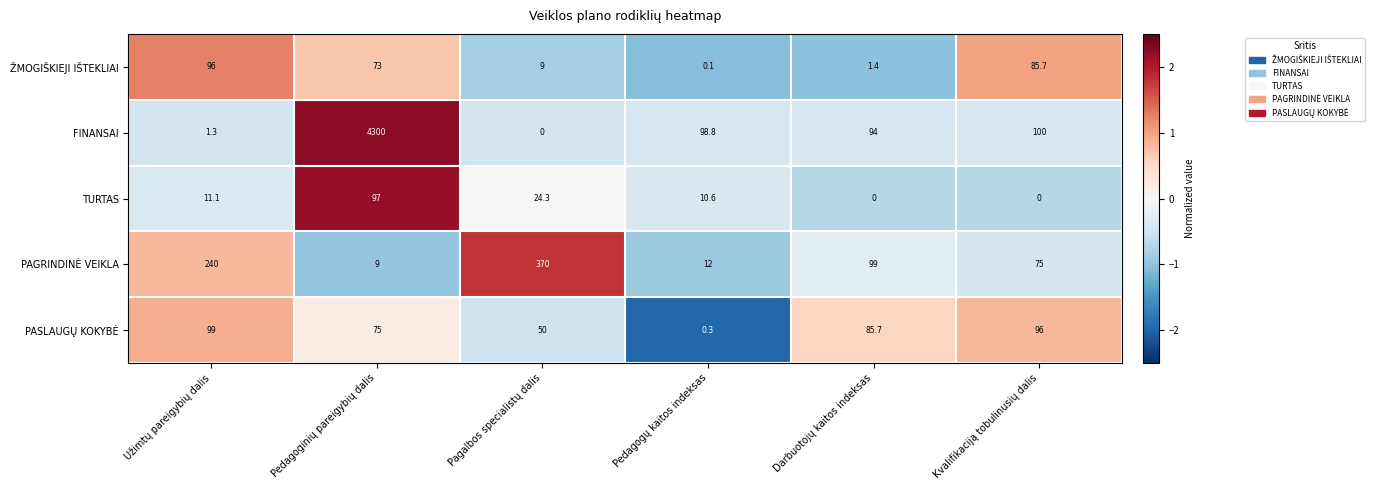

What is the difference between the highest and lowest values at Darbuotojų kaitos indeksas?

99.0